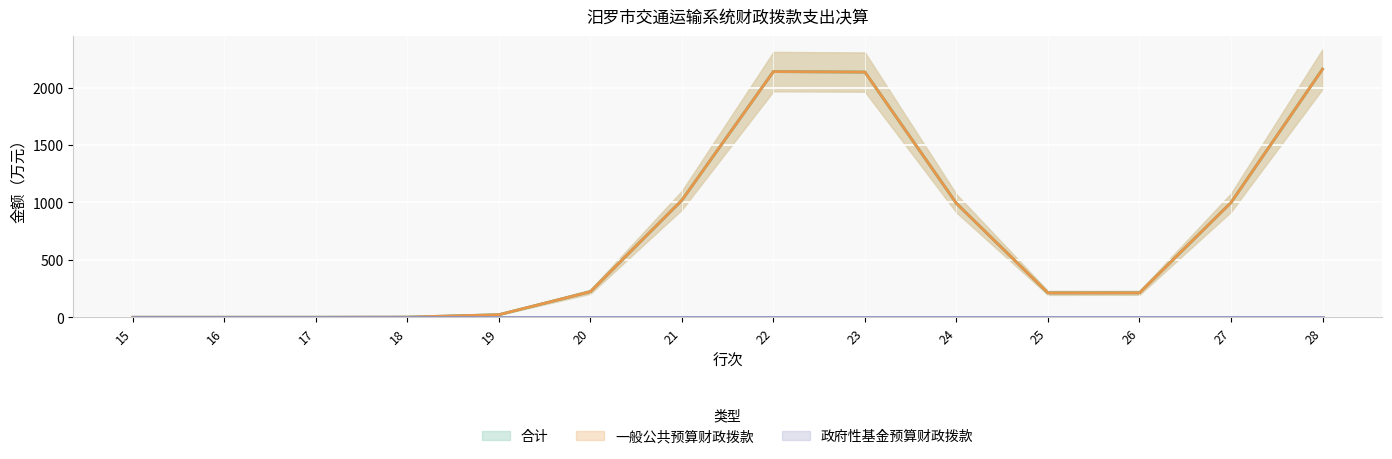

True or false: 政府性基金预算财政拨款 and 一般公共预算财政拨款 intersect in this chart.

False